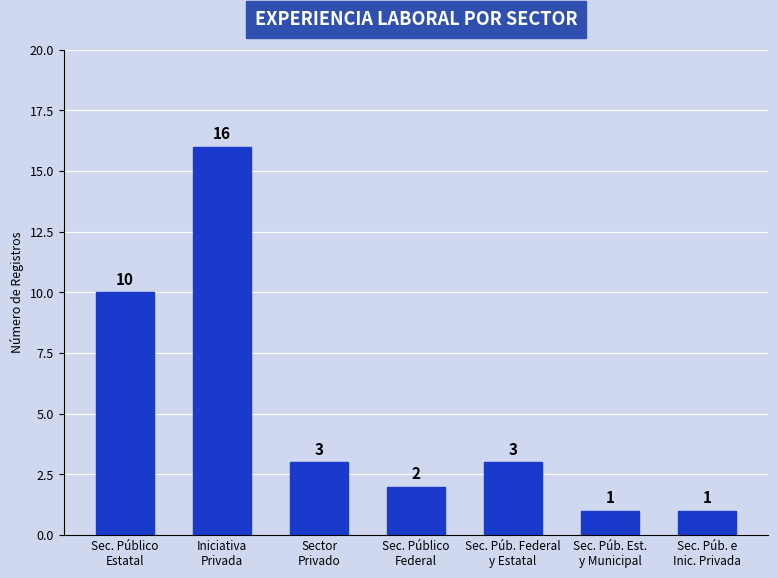

Reading left to right, extract all data points from this chart.

10	16	3	2	3	1	1